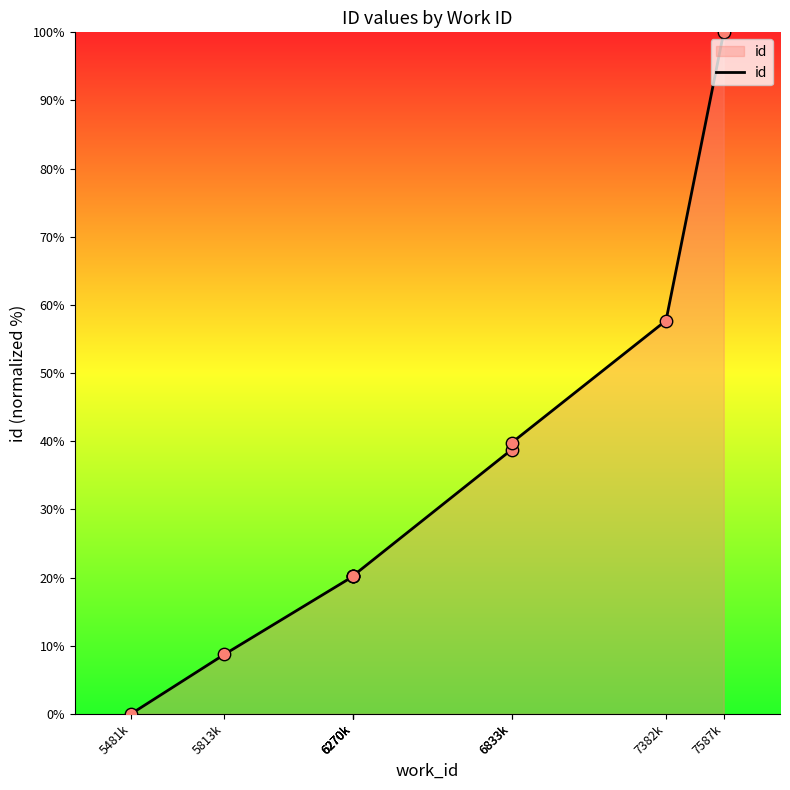

What is the change in value from 6833k to 7587k?

+61.2